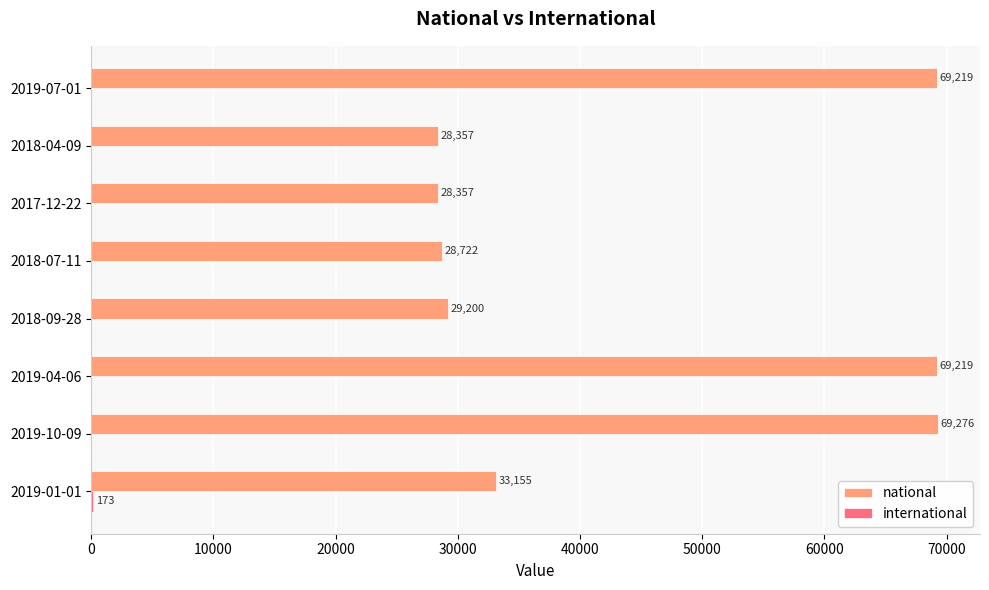

What is the approximate value of national at 2018-04-09, to the nearest 100?

28400